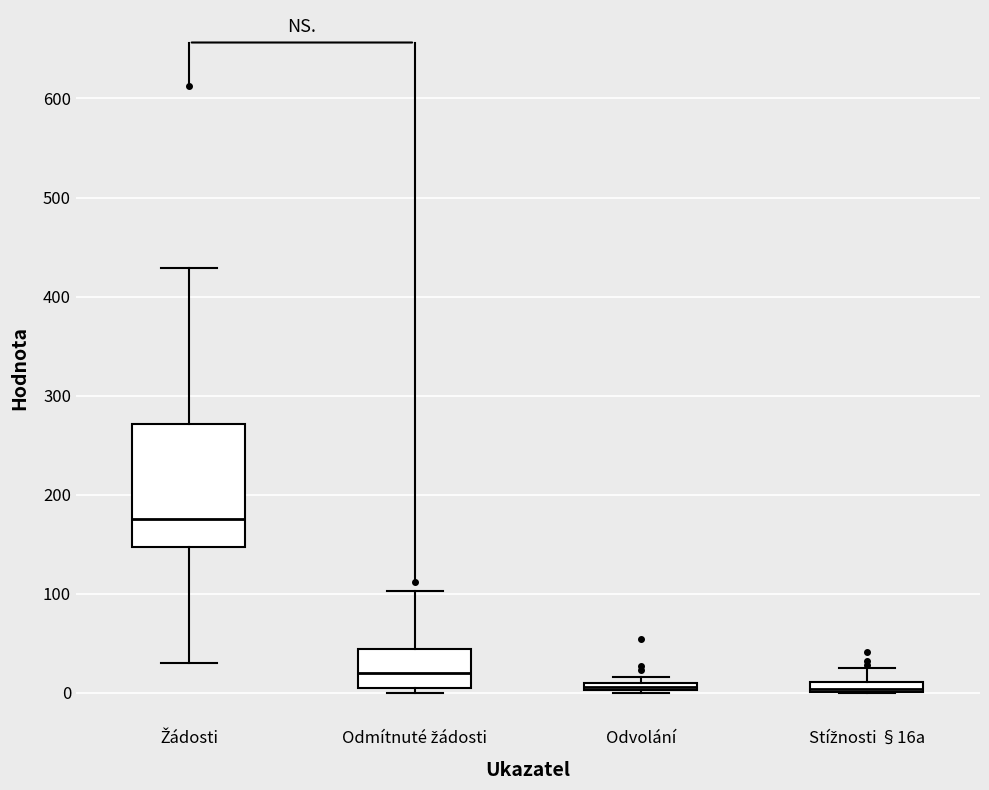

Where is the upper edge of the box for Odmítnuté žádosti on the y-axis? The values are not printed on the chart, so give them approximately, as read against the axis.

40